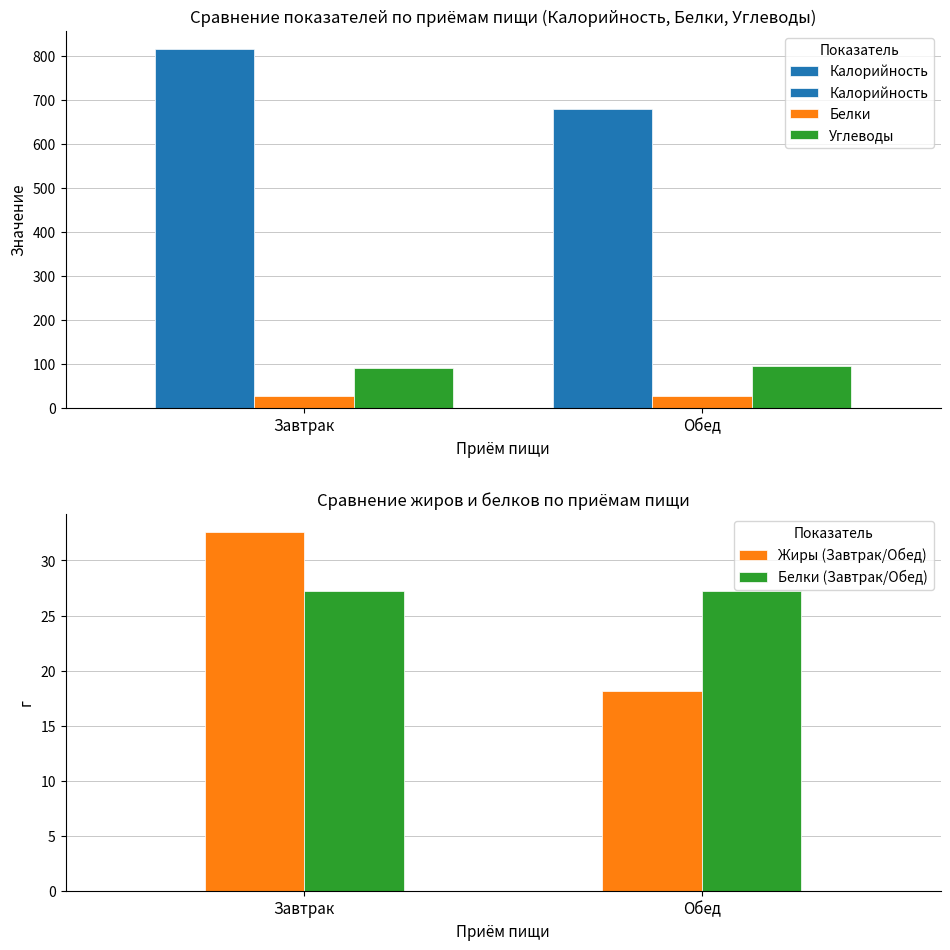

What is the average value of the Белки series?

27.2